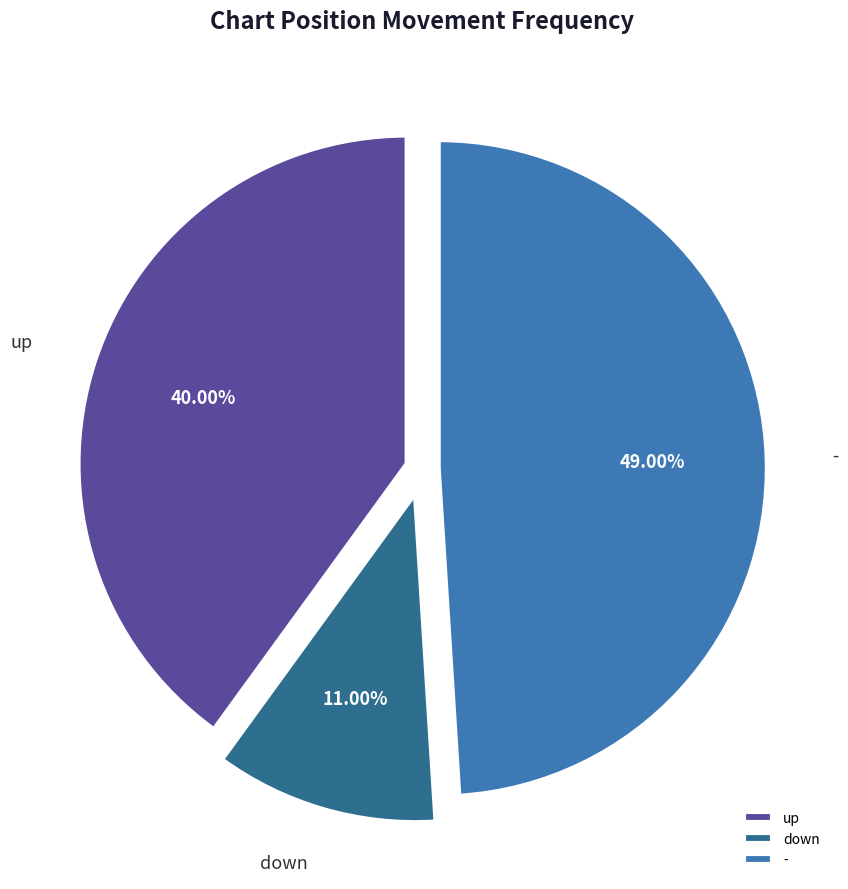

What is the largest slice in the pie chart?

-